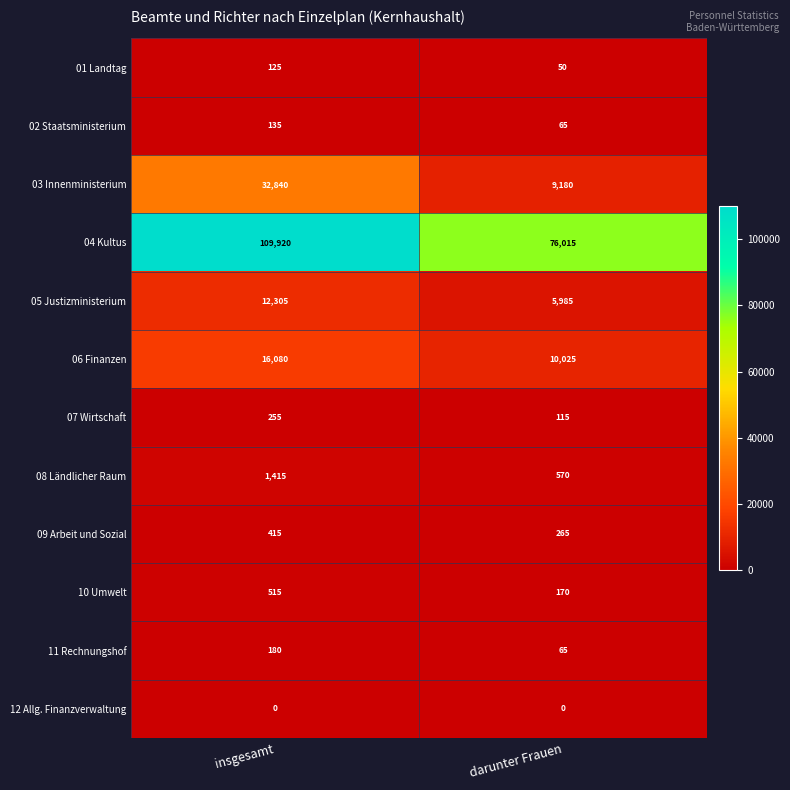

Reading left to right, transcribe all the data shown in this chart.

01 Landtag: 125	50
02 Staatsministerium: 135	65
03 Innenministerium: 32840	9180
04 Kultus: 109920	76015
05 Justizministerium: 12305	5985
06 Finanzen: 16080	10025
07 Wirtschaft: 255	115
08 Ländlicher Raum: 1415	570
09 Arbeit und Sozial: 415	265
10 Umwelt: 515	170
11 Rechnungshof: 180	65
12 Allg. Finanzverwaltung: 0	0